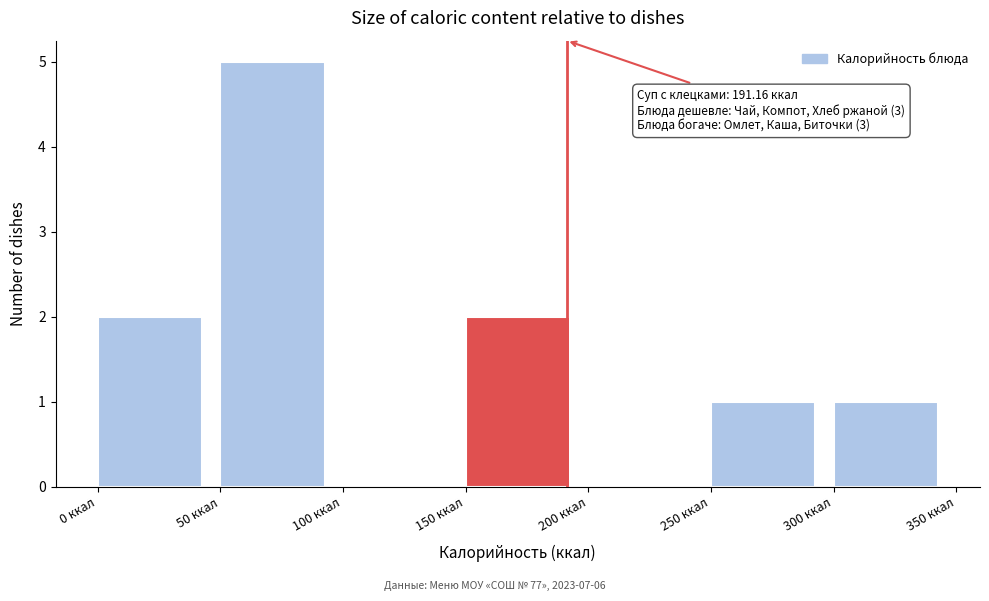

Over which range of the x-axis is the bar tallest?

50 to 100